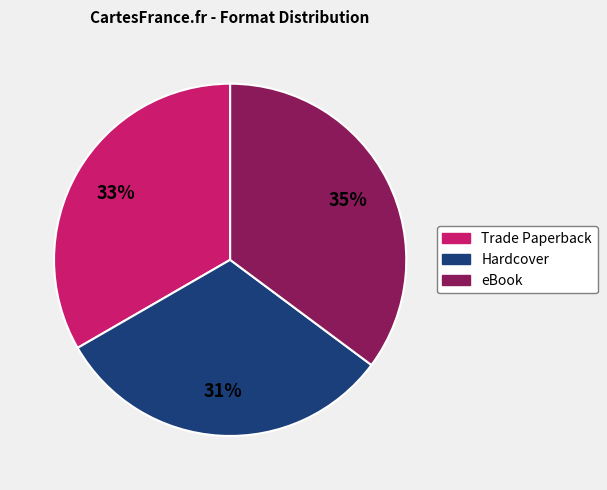

True or false: Trade Paperback accounts for 33% of the total.

True